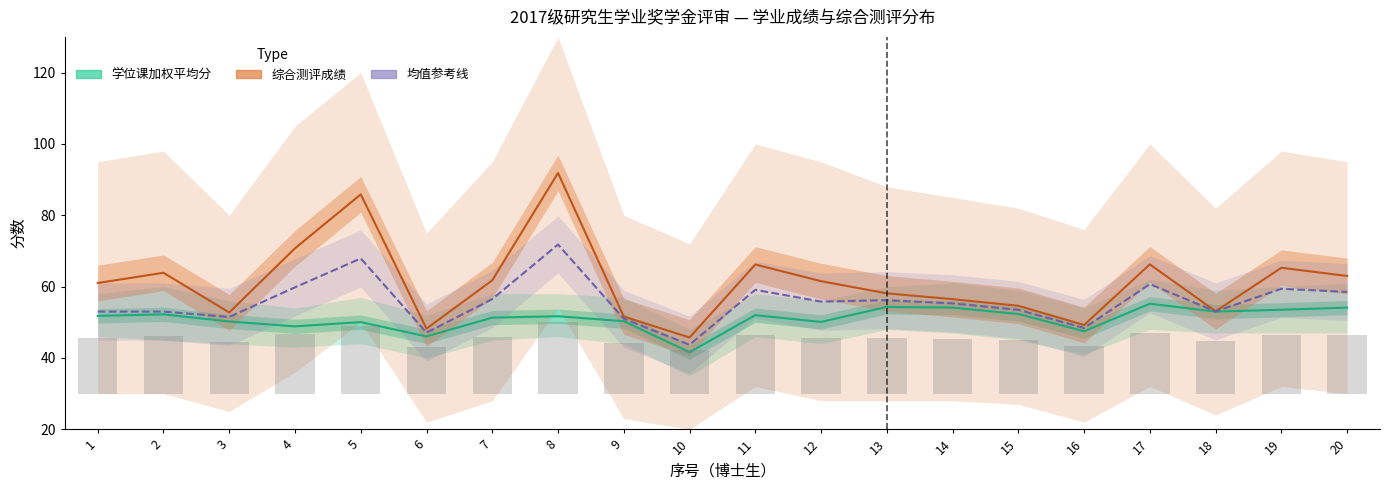

Reading left to right, extract all data points from this chart.

学位课加权平均分: 1=51.8	2=52.2	3=50.2	4=48.9	5=50.0	6=46.0	7=51.3	8=51.7	9=50.3	10=41.6	11=52.0	12=50.1	13=54.3	14=54.1	15=52.3	16=47.5	17=55.2	18=53.0	19=53.5	20=54.1
综合测评成绩: 1=61.0	2=63.9	3=52.8	4=70.7	5=85.9	6=48.2	7=61.8	8=91.9	9=51.6	10=45.7	11=66.2	12=61.5	13=58.1	14=56.5	15=54.6	16=49.2	17=66.2	18=53.1	19=65.3	20=63.0
均值参考线: 1=53.0	2=53.0	3=51.5	4=59.8	5=67.9	6=47.1	7=56.5	8=71.8	9=51.0	10=43.7	11=59.1	12=55.8	13=56.2	14=55.3	15=53.5	16=48.4	17=60.7	18=53.0	19=59.4	20=58.5